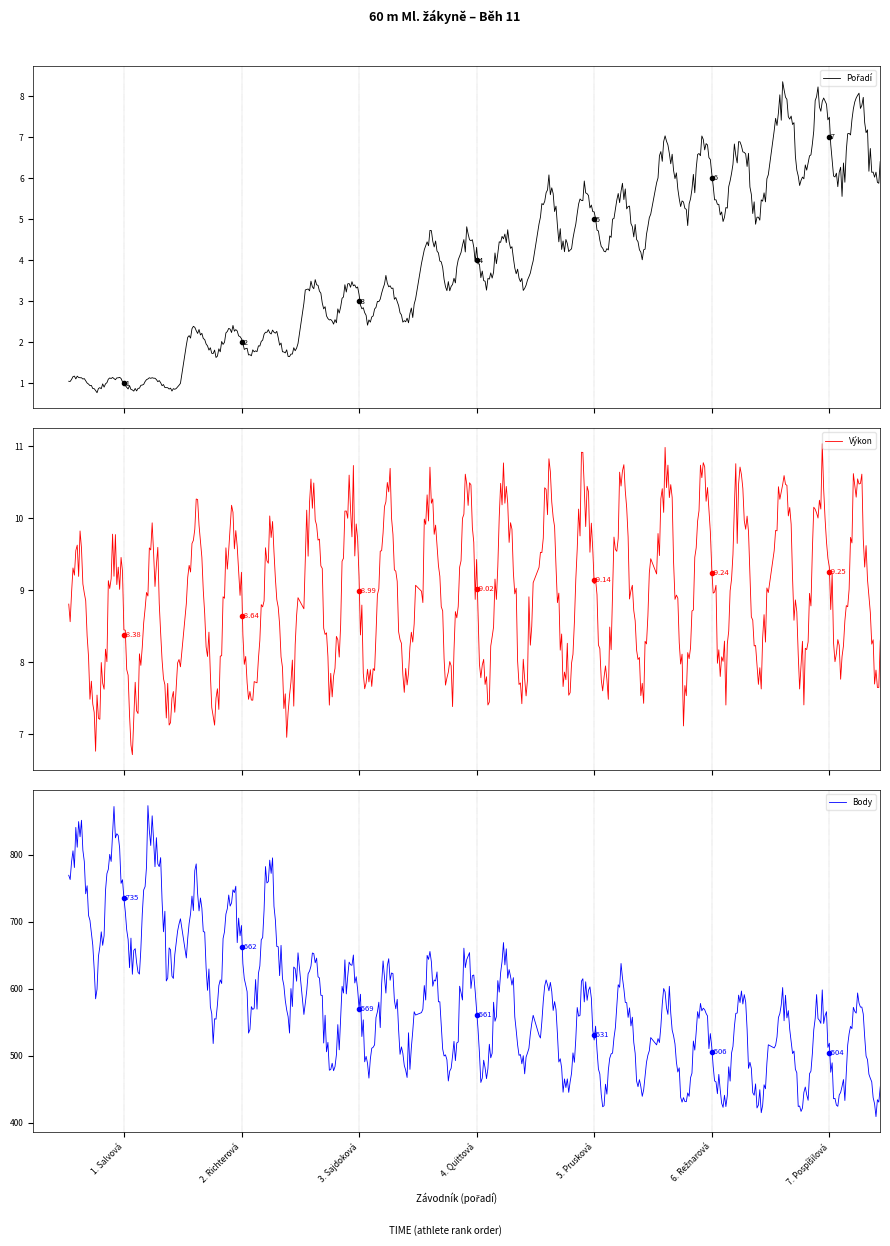

Is the value of Pořadí at Salvová Kateřina greater than the value of Body at Prusková Sofie?

No